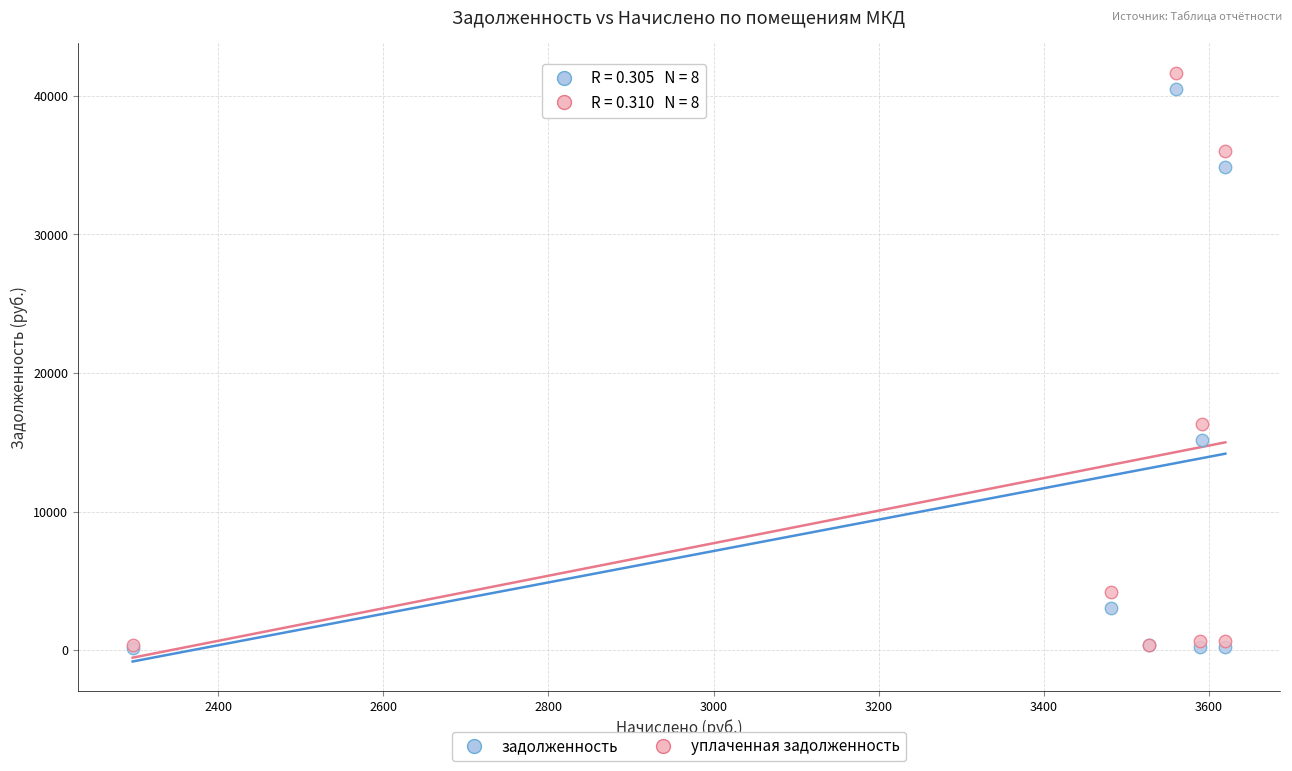

What are all the series names shown in the legend?

задолженность, уплаченная задолженность